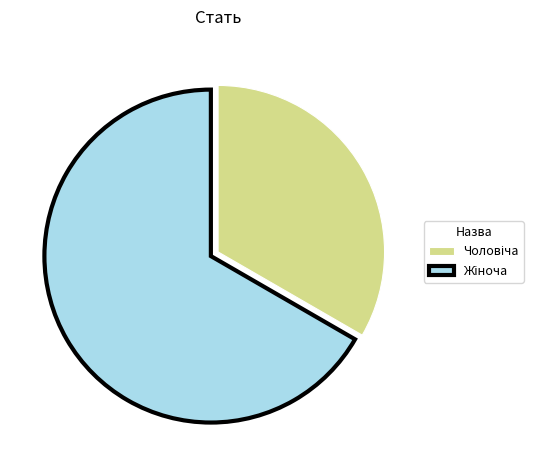

Does any single category account for the majority?

Yes